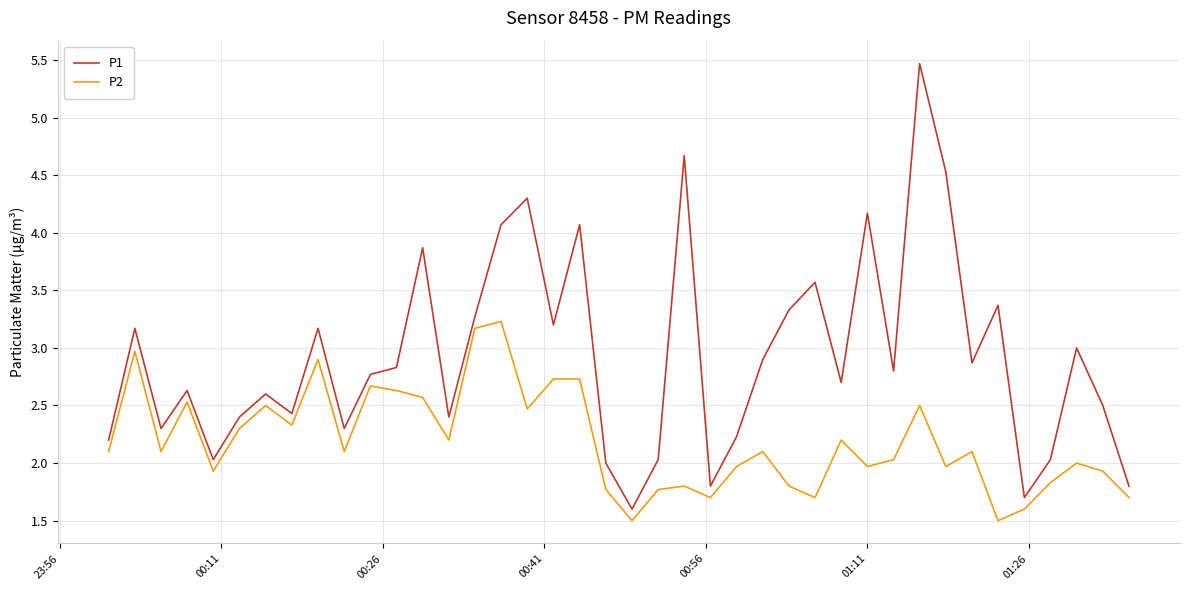

True or false: P1 and P2 cross at least once.

False